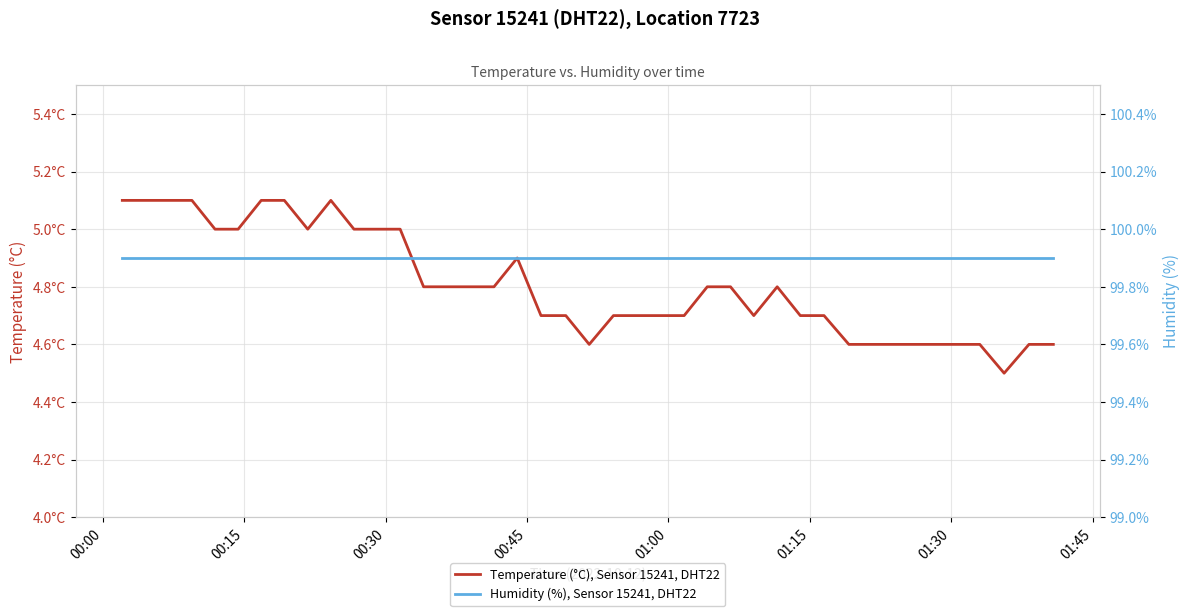

Which series has the widest spread of values?

Temperature (°C), Sensor 15241, DHT22